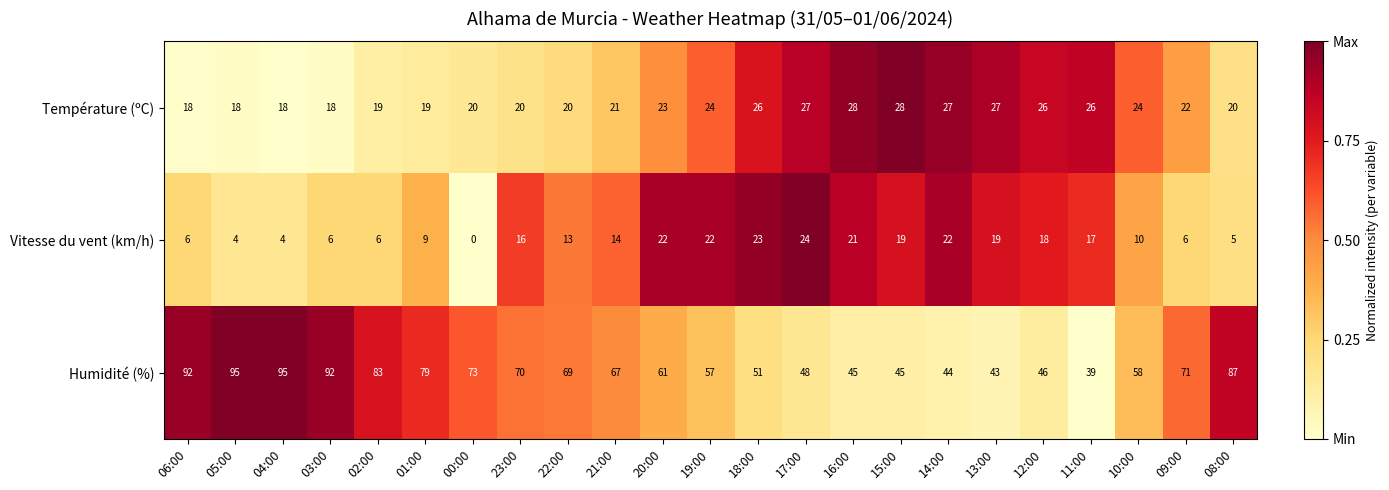

What is the greatest value displayed?

95